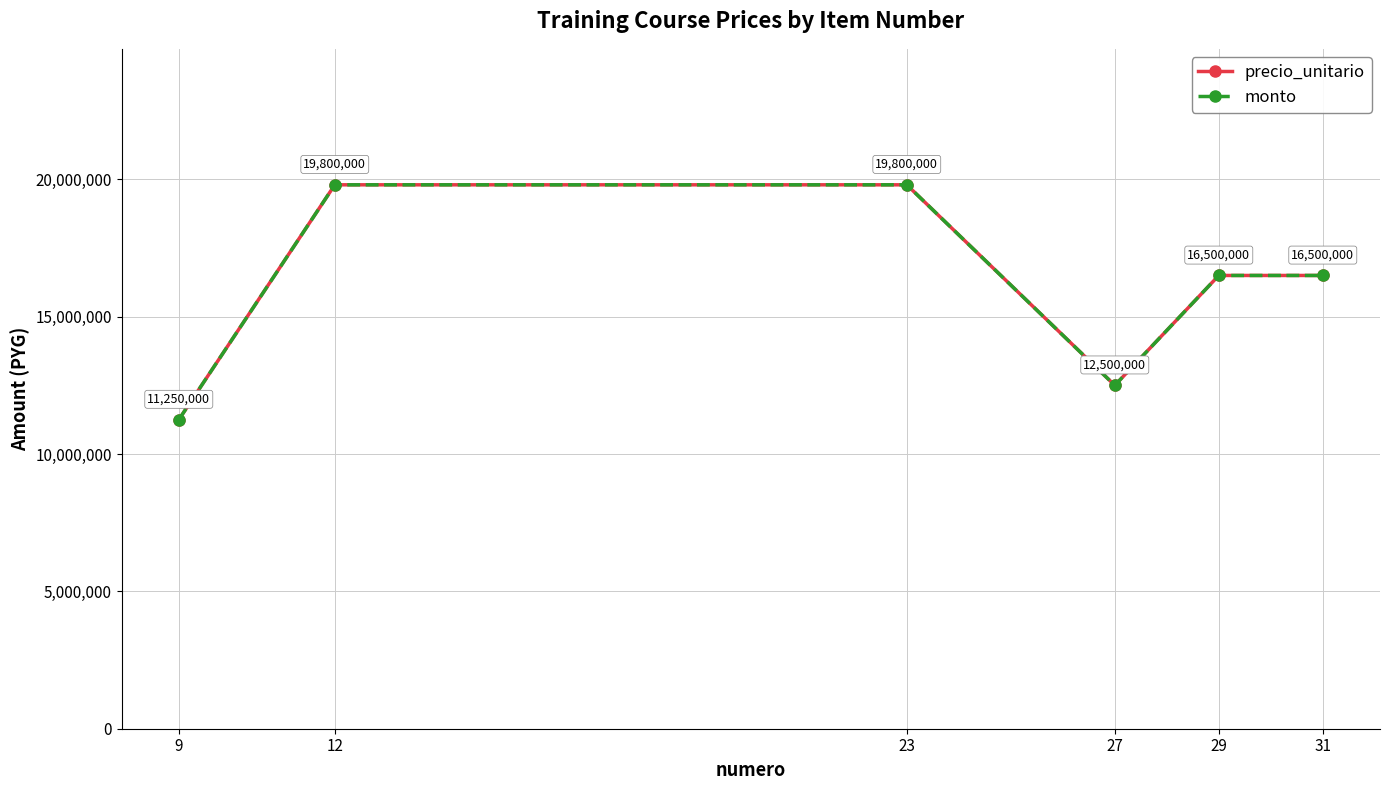

The value of precio_unitario at 23 is 19800000. True or false?

True